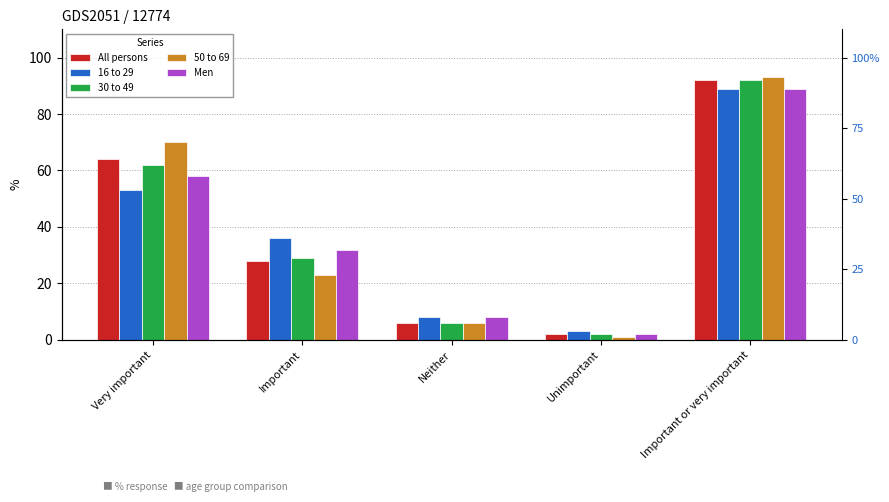

What is the sum of all All persons values?

192